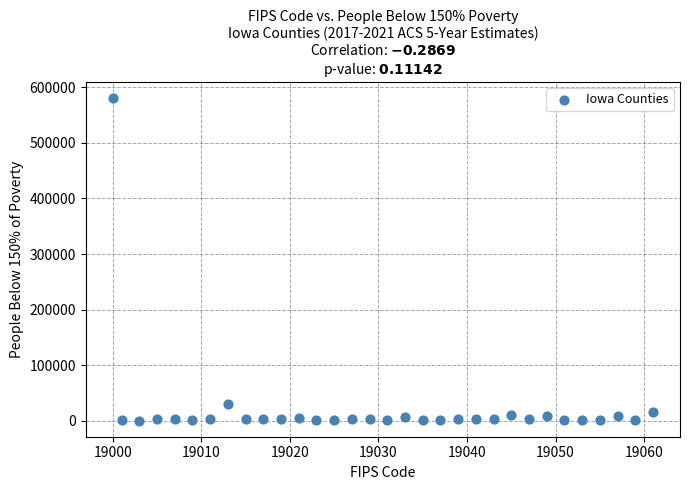

What Y value in the scatter plot is closest to 290253?

30076